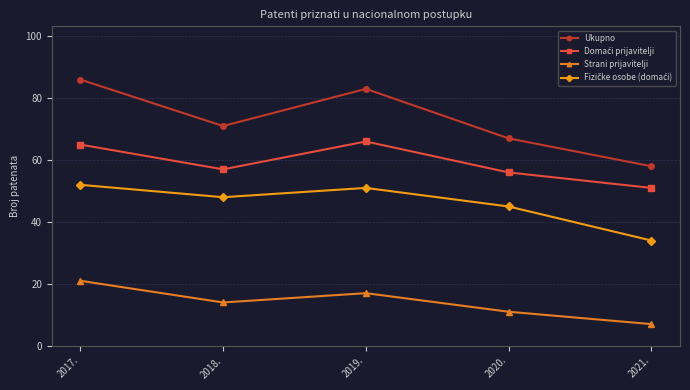

At which category does Ukupno reach its first local peak?

2019.